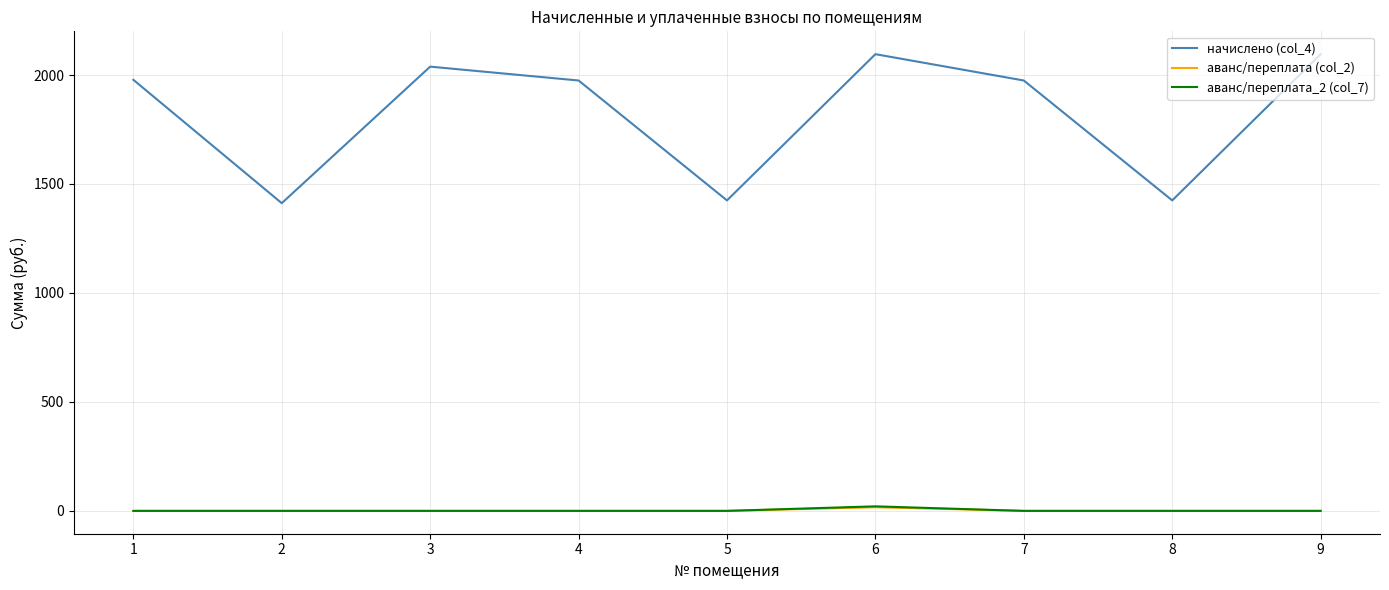

True or false: начислено (col_4) and аванс/переплата (col_2) intersect in this chart.

False